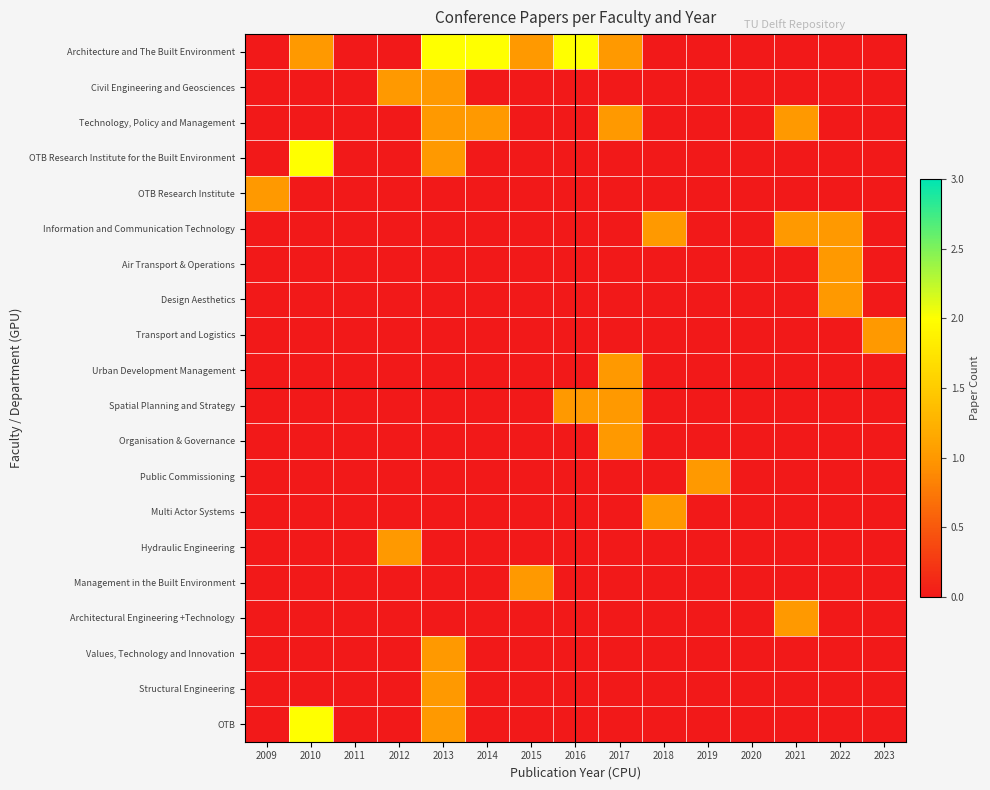

At how many categories does at least one series exceed 0?

13